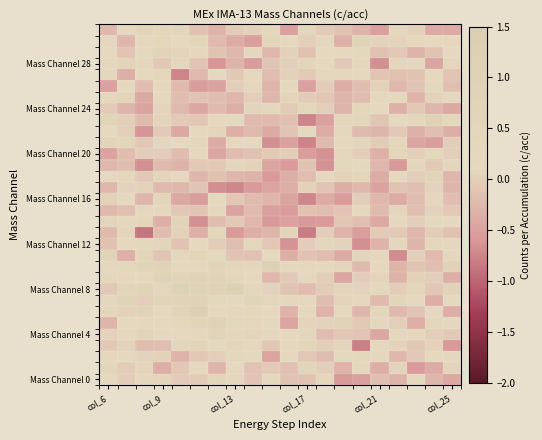

Count the number of data series in this chart.

32